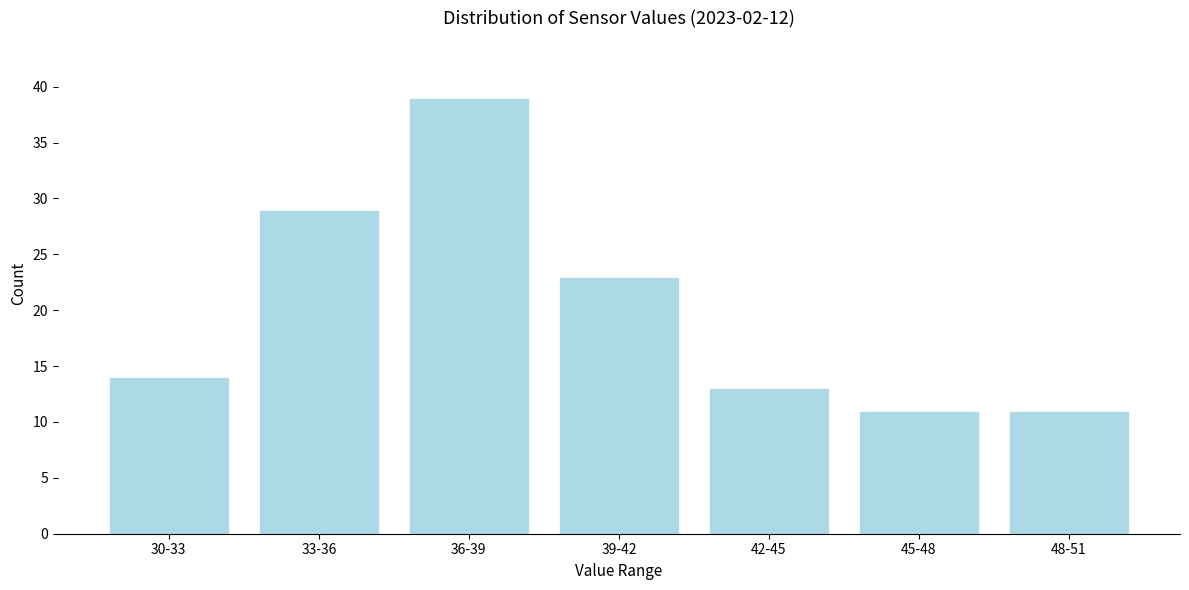

Reading left to right, list all the values displayed in this chart.

14	29	39	23	13	11	11